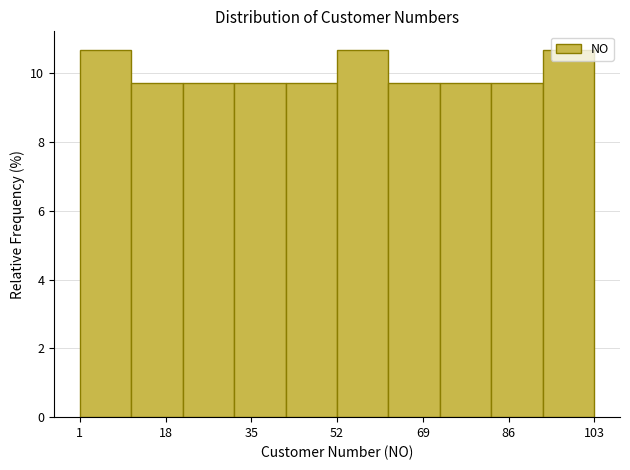

Reading left to right, transcribe this chart: for each bar, give the range it covers on the x-axis and its height. Neither the bar edges nor the heights are printed on the chart, so give them approximately, as read against the axes.

1.0 to 11.2: 10.6
11.2 to 21.4: 9.8
21.4 to 31.6: 9.8
31.6 to 41.8: 9.8
41.8 to 52.0: 9.8
52.0 to 62.2: 10.6
62.2 to 72.4: 9.8
72.4 to 82.6: 9.8
82.6 to 92.8: 9.8
92.8 to 103.0: 10.6